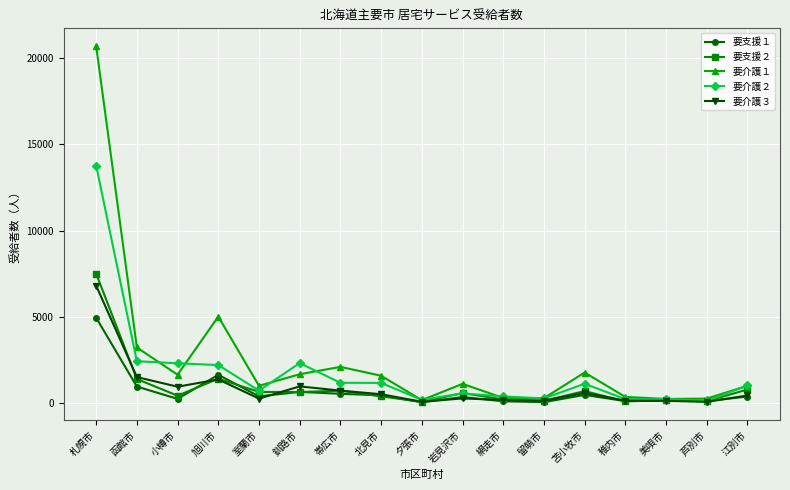

Which series has the largest range (max minus min)?

要介護１